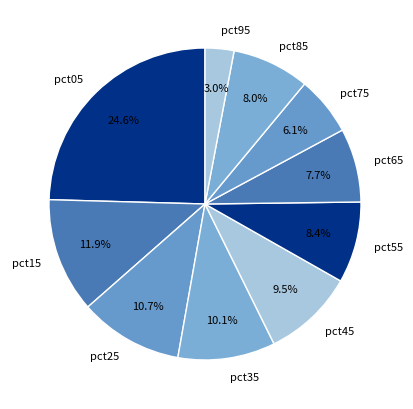

Count the number of slices in the pie.

10